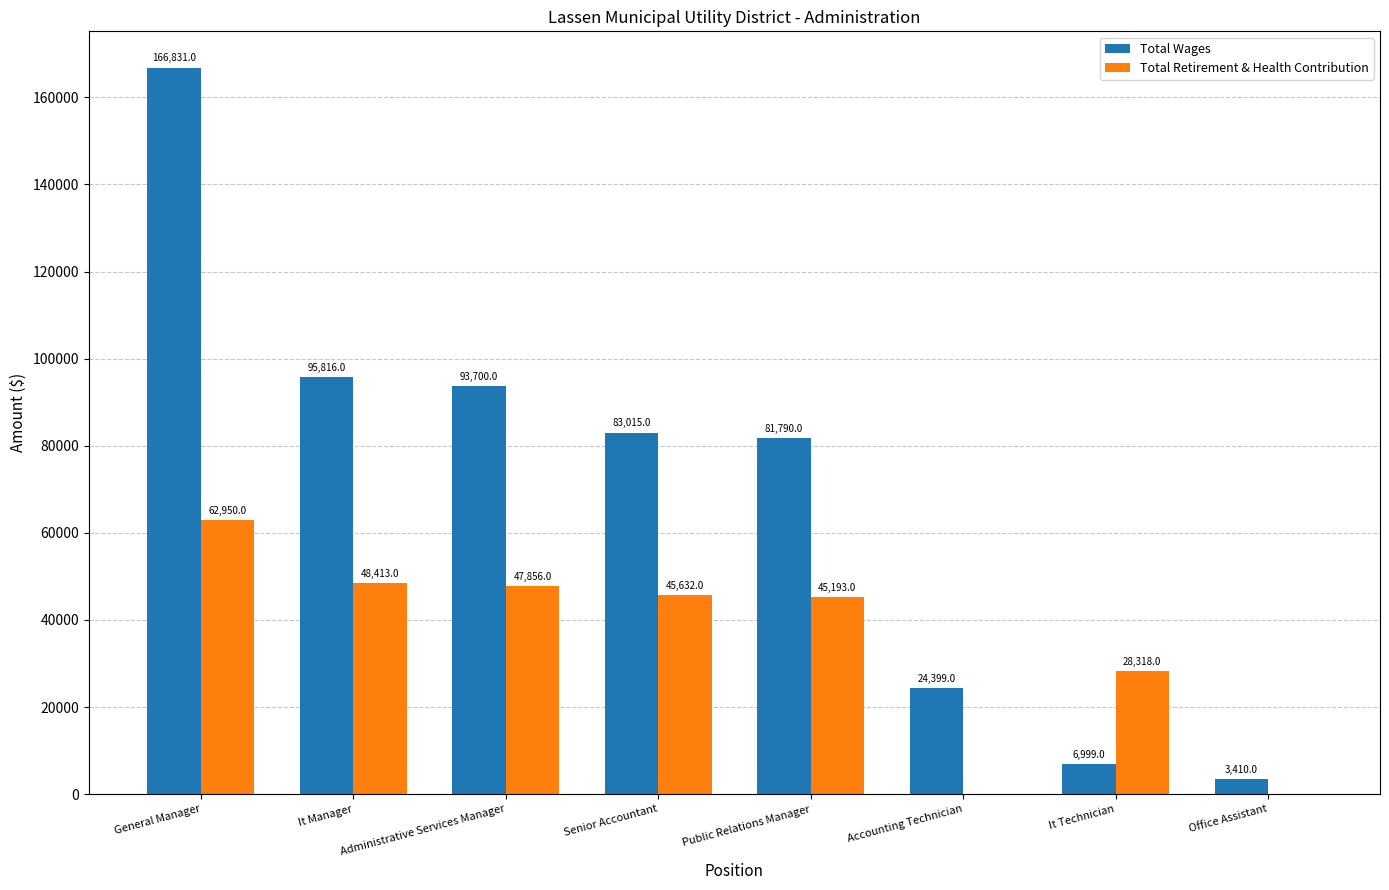

True or false: Total Wages has a value of 24399 at Accounting Technician.

True